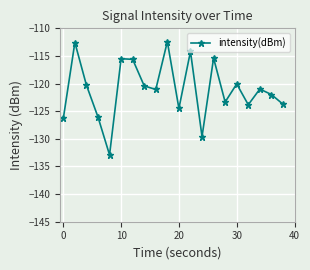

What is the maximum value shown in the chart?

-112.4